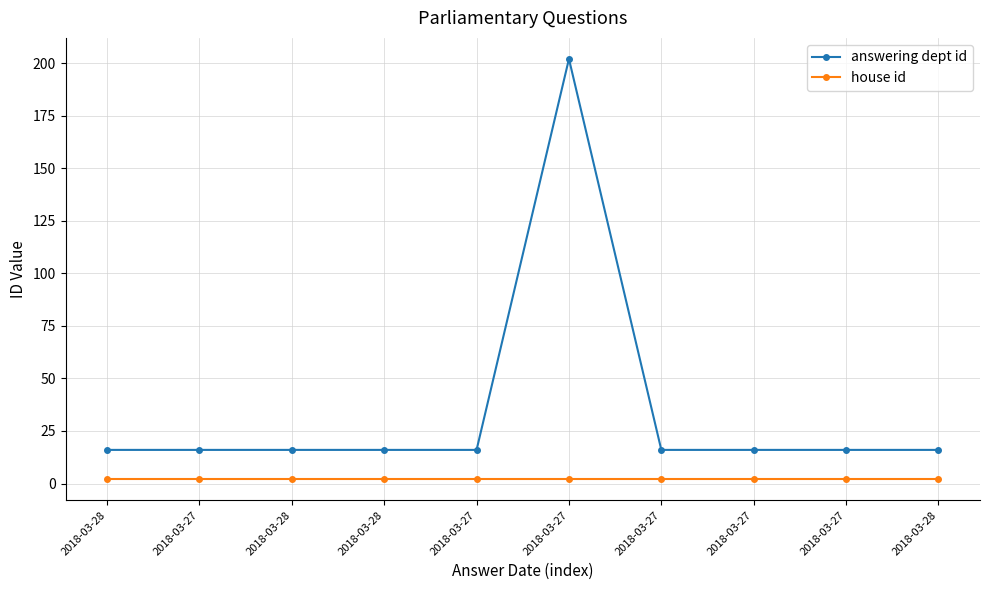

What is the label of the 5th point from the right?

2018-03-27